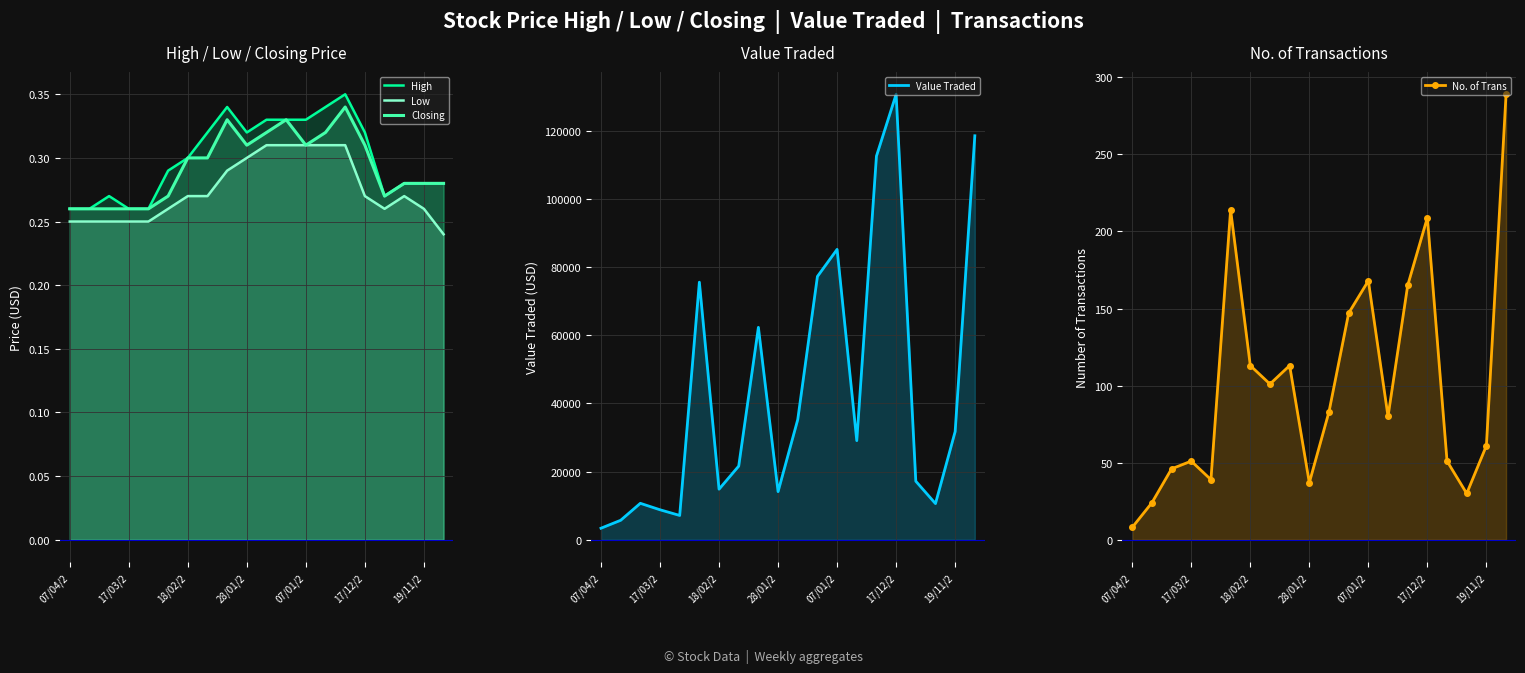

Is the value of High at 9 greater than the value of Low at 18/02/2?

Yes